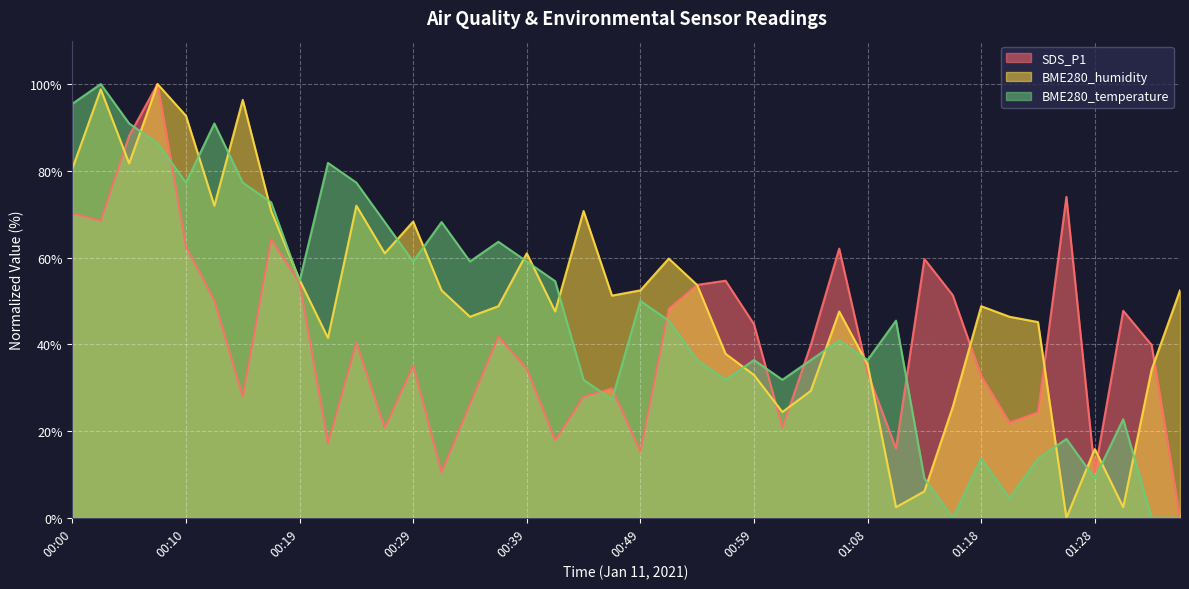

Reading left to right, what are all the values shown in this chart?

SDS_P1: 70.2	68.5	88.1	100.0	62.5	50.1	27.9	64.2	54.2	17.2	40.3	20.8	35.1	10.5	26.3	41.8	34.4	17.9	27.9	29.8	15.3	48.2	53.7	54.7	44.6	20.8	39.9	62.1	33.4	16.0	59.7	51.3	32.7	22.0	24.3	74.0	10.5	47.7	39.9	0.0
BME280_humidity: 80.5	98.8	81.7	100.0	92.7	72.0	96.3	70.7	54.9	41.5	72.0	61.0	68.3	52.4	46.3	48.8	61.0	47.6	70.7	51.2	52.4	59.8	53.7	37.8	32.9	24.4	29.3	47.6	35.4	2.4	6.1	25.6	48.8	46.3	45.1	0.0	15.9	2.4	34.1	52.4
BME280_temperature: 95.5	100.0	90.9	86.4	77.3	90.9	77.3	72.7	54.5	81.8	77.3	68.2	59.1	68.2	59.1	63.6	59.1	54.5	31.8	27.3	50.0	45.5	36.4	31.8	36.4	31.8	36.4	40.9	36.4	45.5	9.1	0.0	13.6	4.5	13.6	18.2	9.1	22.7	0.0	0.0